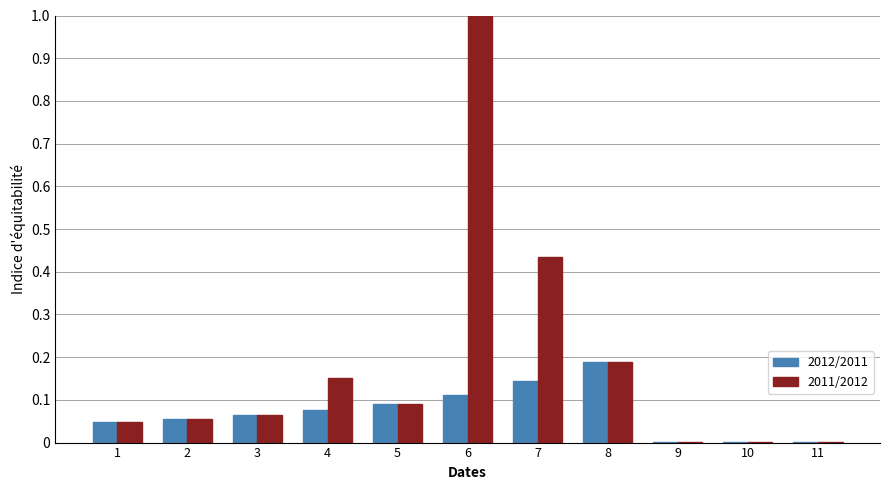

At which category is the sum across all series the highest?

6